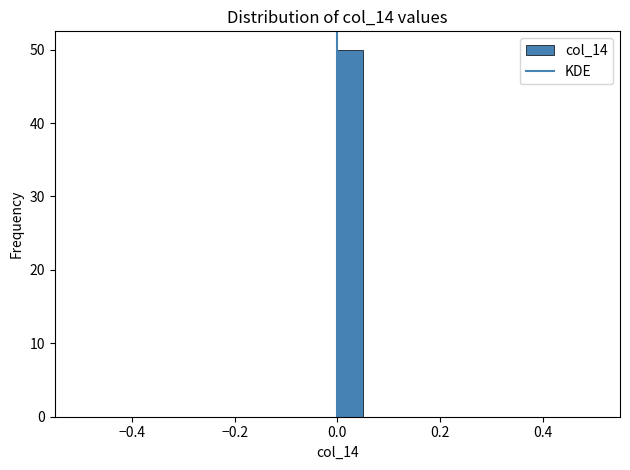

Around what value on the x-axis is the tallest bar? Give the approximate position of its centre, as read against the axis.

0.02